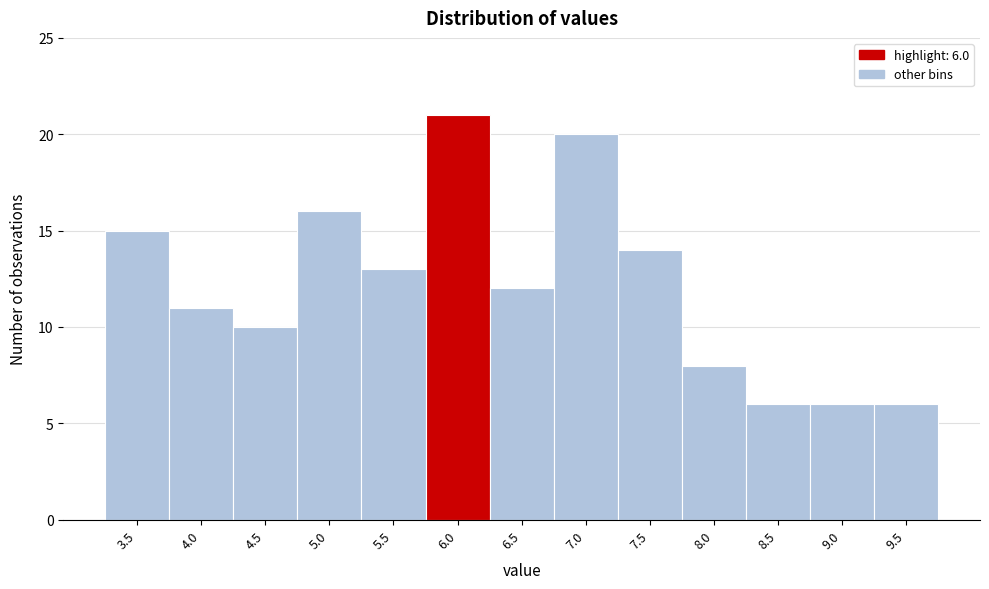

Reading left to right, transcribe all the data shown in this chart.

15	11	10	16	13	21	12	20	14	8	6	6	6